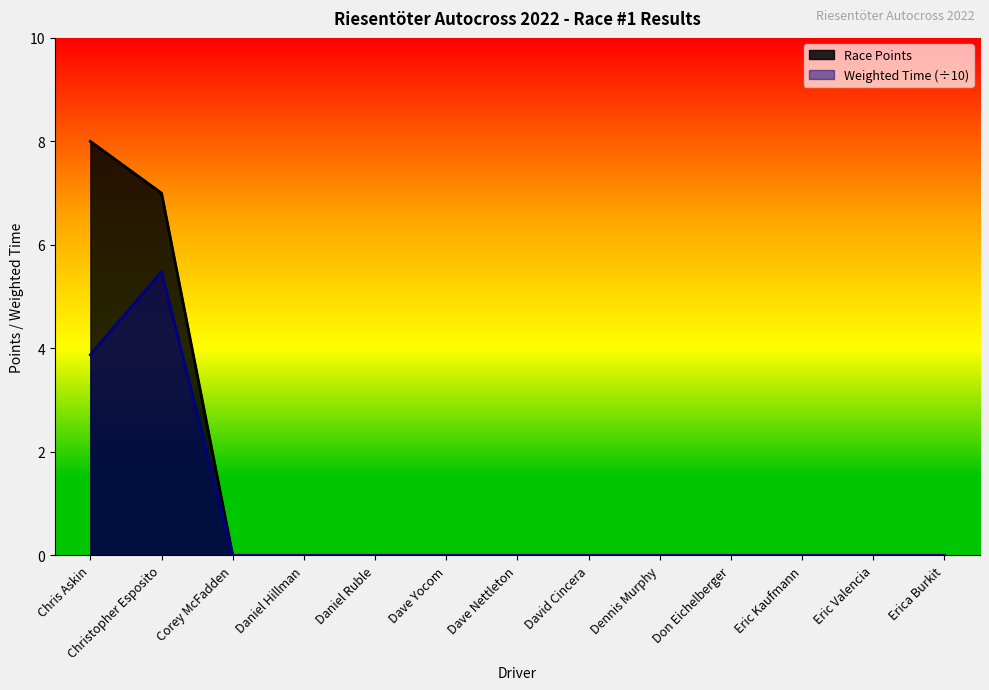

What position from the right is Daniel Ruble?

9